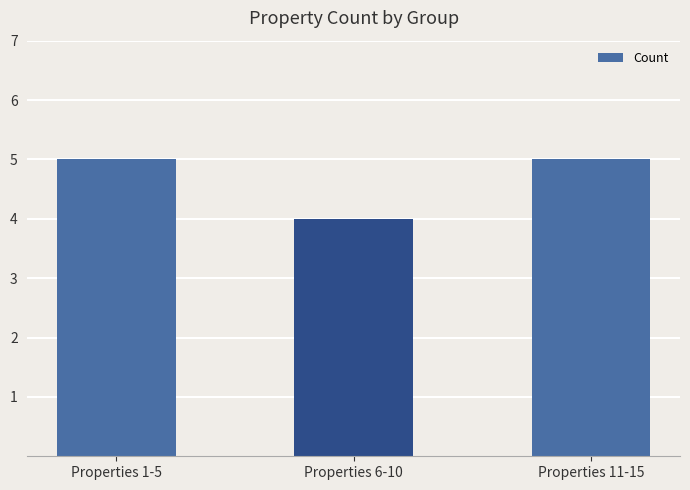

What is the change in value from Properties 1-5 to Properties 6-10?

-1